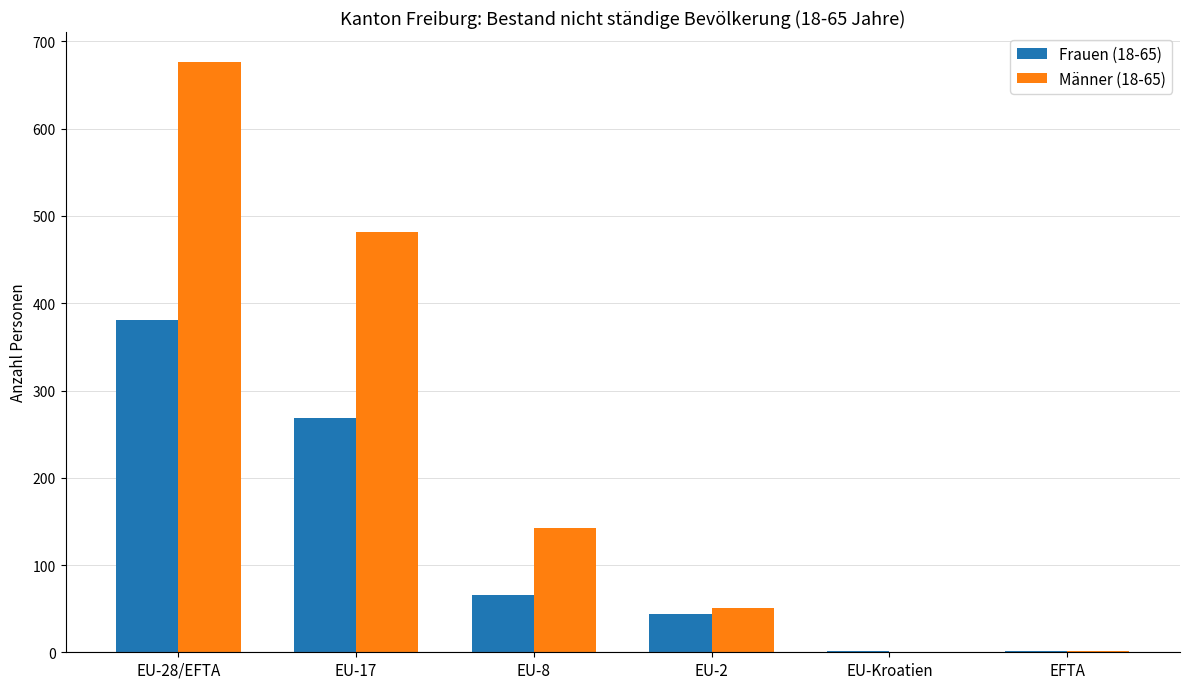

What is the total value across all series at EU-17?

751